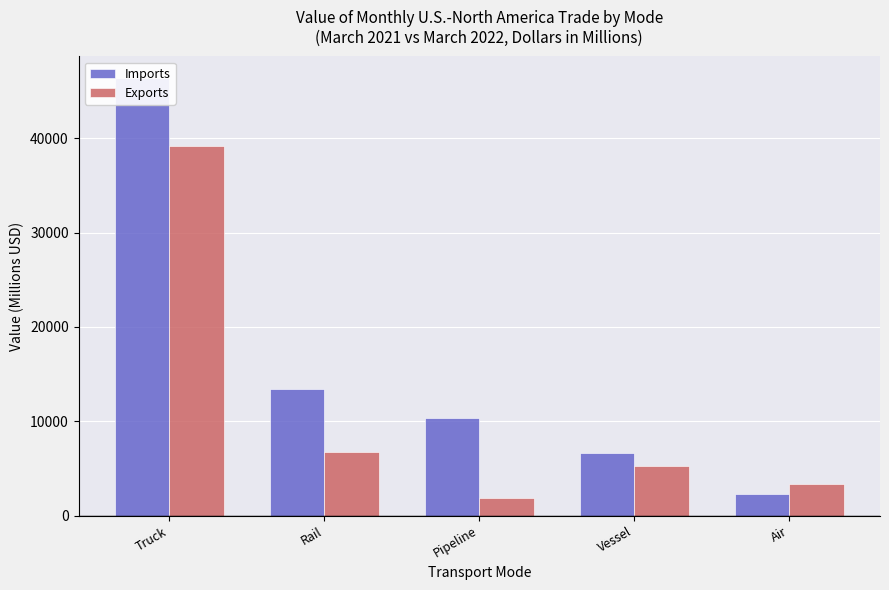

Which series has the largest range (max minus min)?

Imports